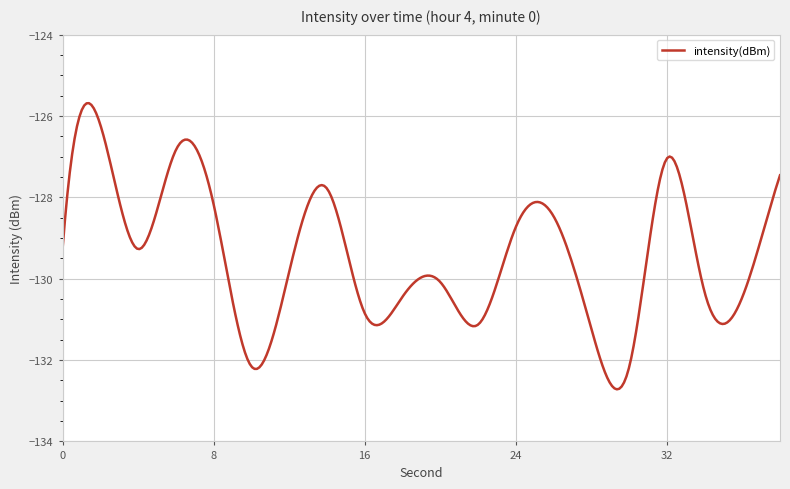

What is the difference between the maximum and minimum values?

7.0